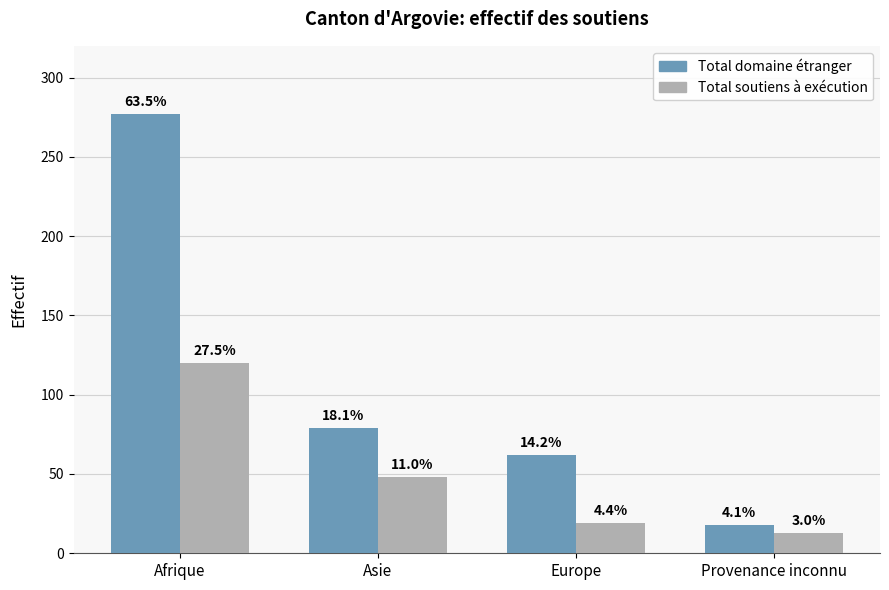

What is the label of the 4th bar from the right?

Afrique